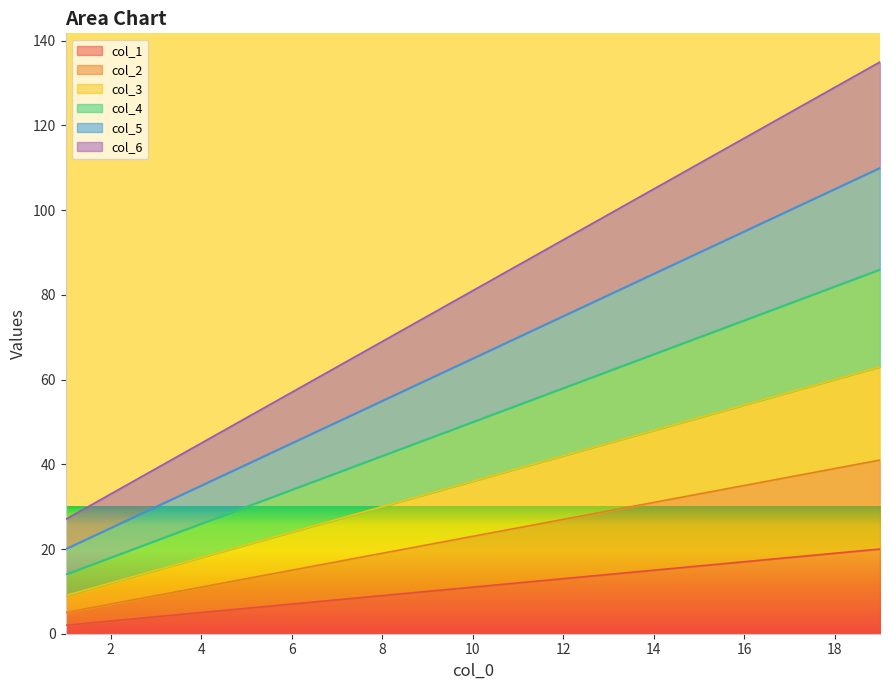

At which label does col_5 reach its minimum?

1